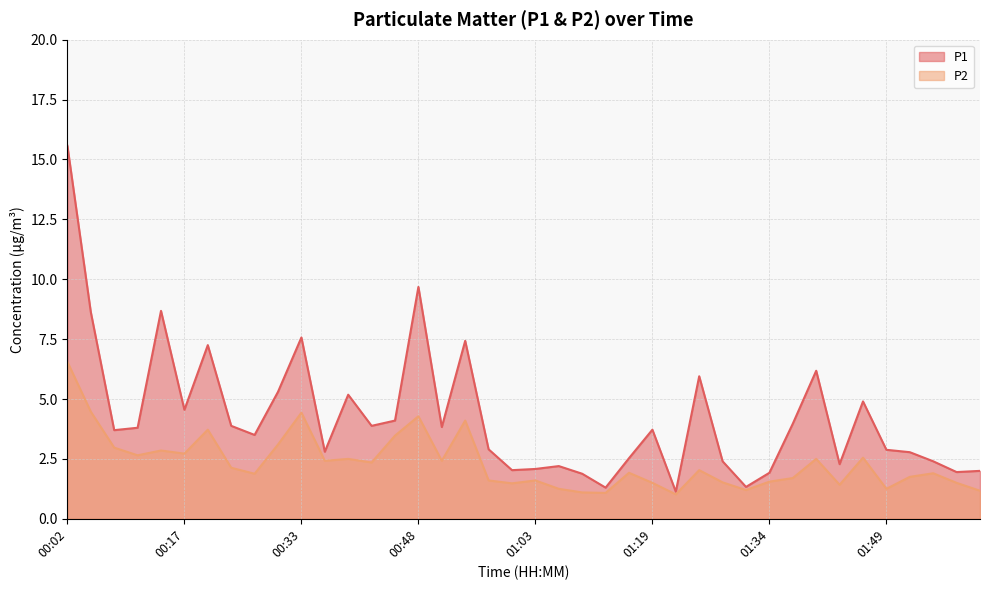

Reading left to right, transcribe all the data shown in this chart.

P1: 15.6	8.6	3.7	3.8	8.7	4.5	7.2	3.9	3.5	5.3	7.6	2.8	5.2	3.9	4.1	9.7	3.8	7.4	2.9	2.0	2.1	2.2	1.9	1.3	2.5	3.7	1.1	6.0	2.4	1.3	1.9	4.0	6.2	2.3	4.9	2.9	2.8	2.4	1.9	2.0
P2: 6.5	4.5	3.0	2.6	2.9	2.7	3.7	2.1	1.9	3.1	4.4	2.4	2.5	2.4	3.5	4.3	2.4	4.1	1.6	1.5	1.6	1.2	1.1	1.1	1.9	1.5	1.0	2.0	1.5	1.2	1.6	1.7	2.5	1.4	2.5	1.2	1.8	1.9	1.5	1.2